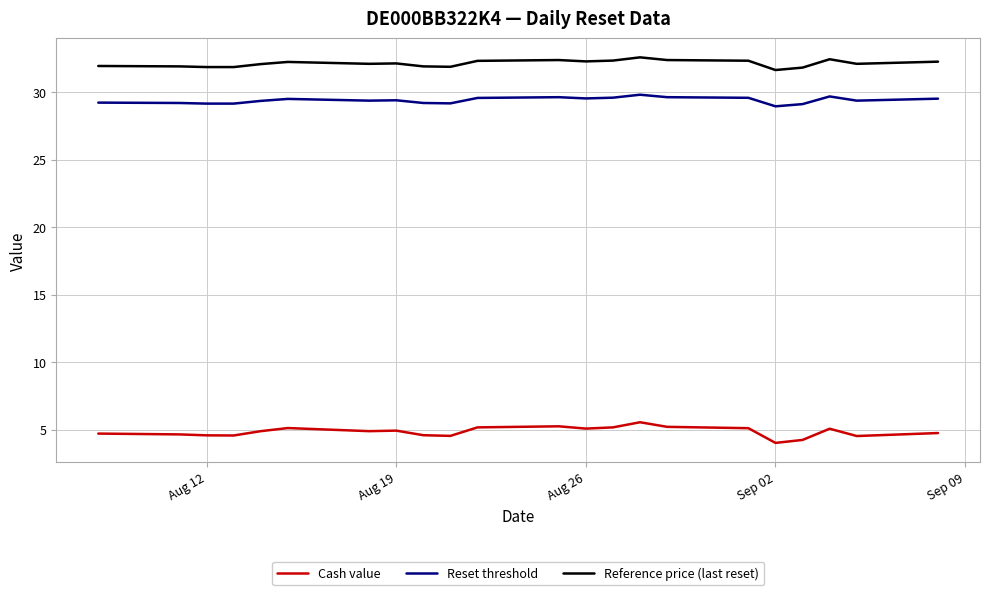

What is the difference between the maximum and minimum values in the Cash value series?

1.5